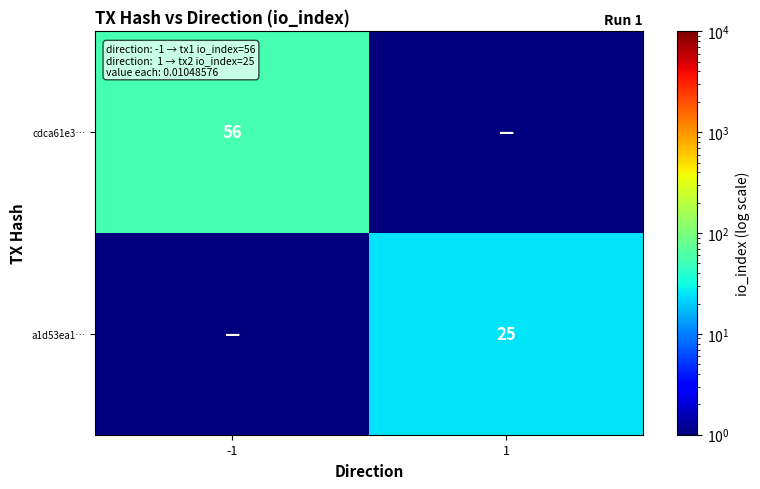

Is it true that cdca61e3… equals 56.0 at -1?

True